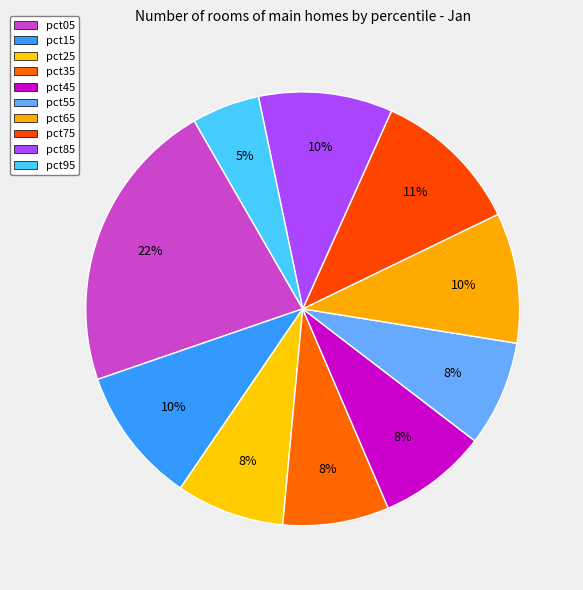

Is pct85 the majority of the pie?

No